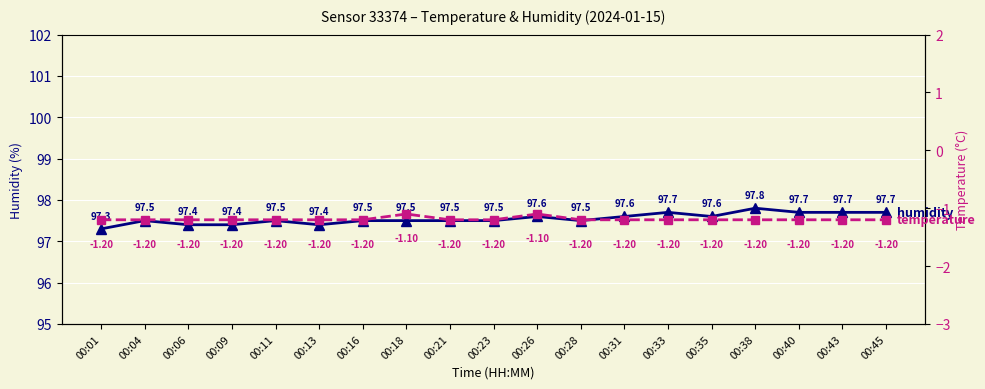

The value of humidity at 00:35 is 97.6. True or false?

True